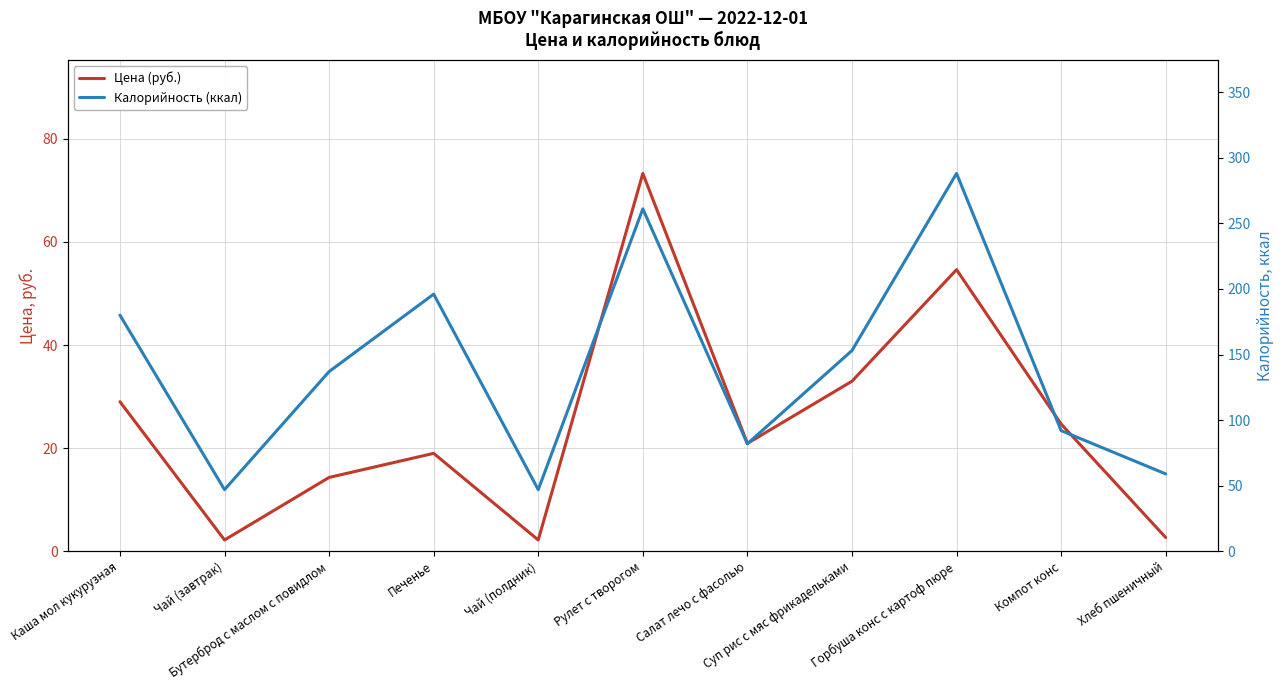

Where is the first local minimum for Калорийность (ккал)?

Чай (завтрак)